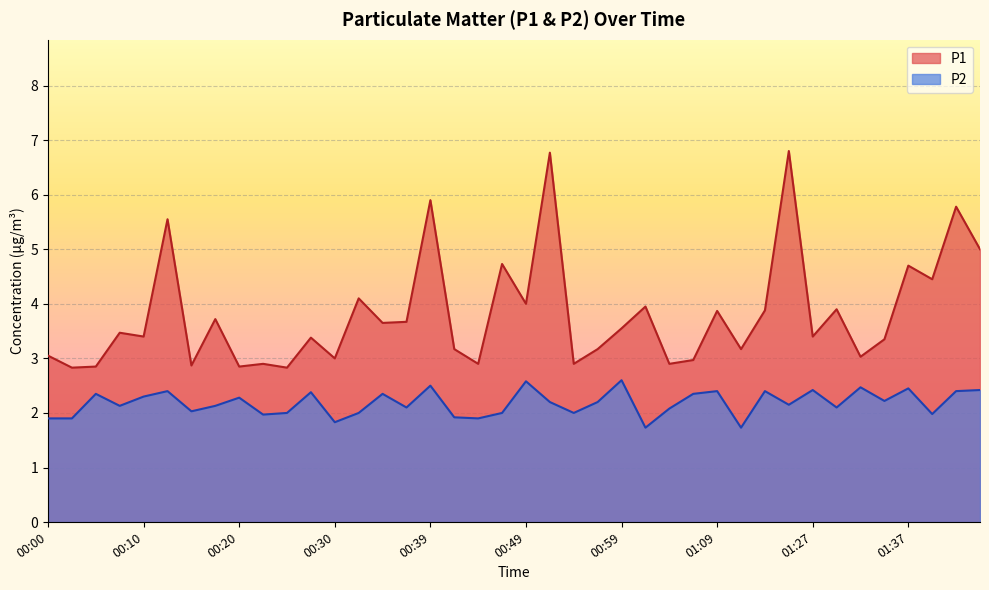

What is the sum of the P2 values at 01:04 and 01:06?

4.4